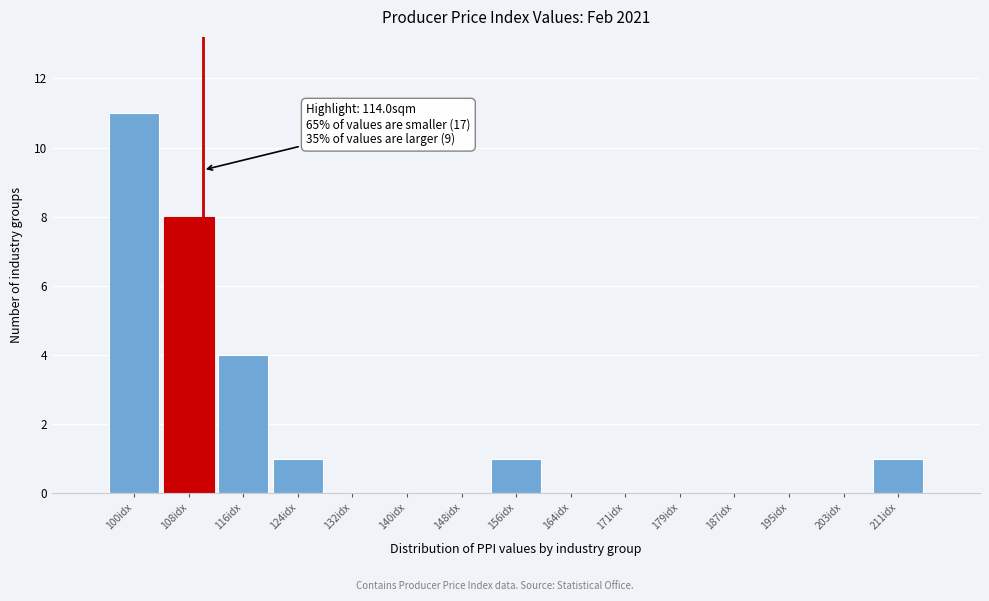

Reading left to right, transcribe all the data shown in this chart.

100idx=11	108idx=8	116idx=4	124idx=1	132idx=0	140idx=0	148idx=0	156idx=1	164idx=0	171idx=0	179idx=0	187idx=0	195idx=0	203idx=0	211idx=1